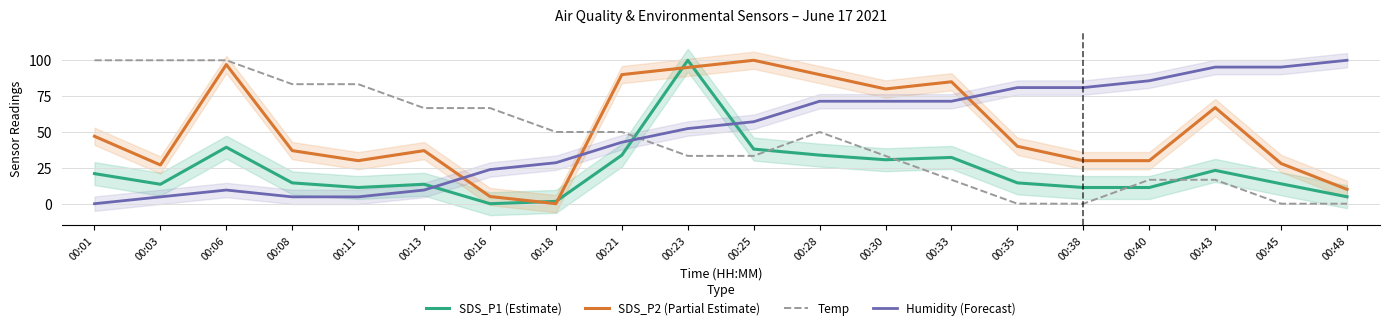

How many lines are shown in the chart?

4